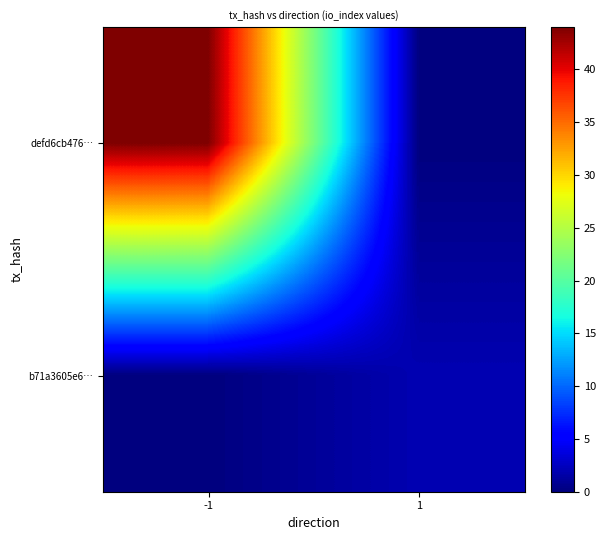

Count the number of categories in the chart.

2